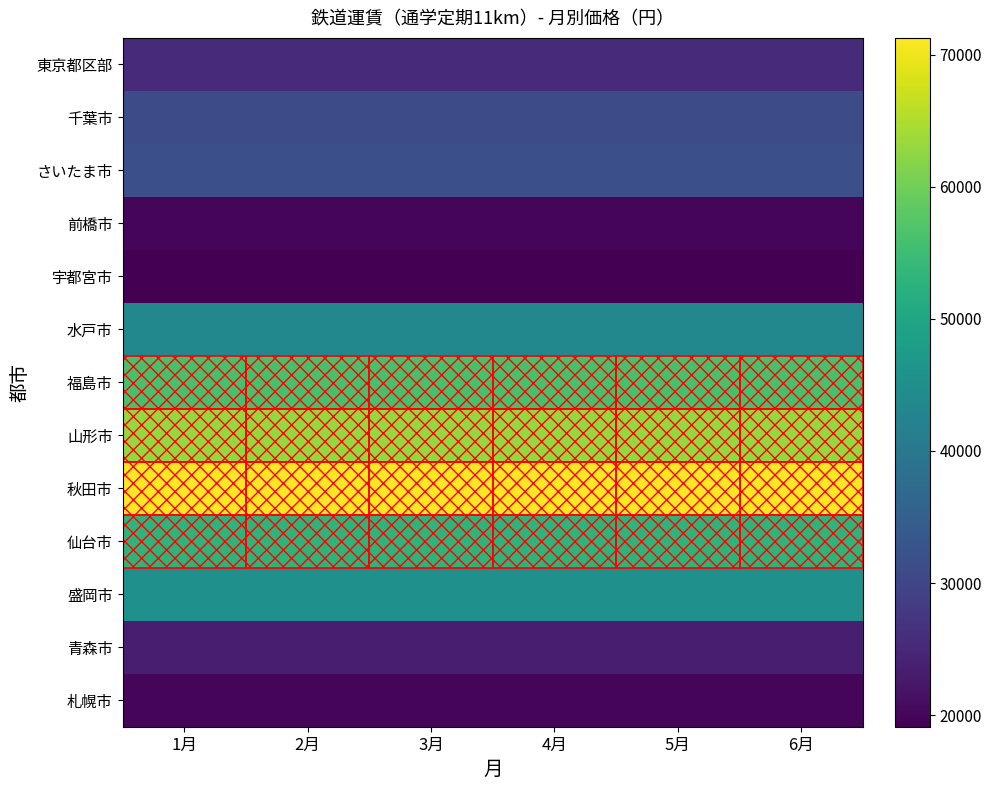

Reading right to left, what are all the values shown in this chart?

札幌市: 6月=19840	5月=19840	4月=19840	3月=19840	2月=19840	1月=19840
青森市: 6月=23490	5月=23490	4月=23490	3月=23490	2月=23490	1月=23490
盛岡市: 6月=45310	5月=45310	4月=45310	3月=45310	2月=45310	1月=45310
仙台市: 6月=52950	5月=52950	4月=52950	3月=52950	2月=52950	1月=52950
秋田市: 6月=71280	5月=71280	4月=71280	3月=71280	2月=71280	1月=71280
山形市: 6月=62970	5月=62970	4月=62970	3月=62970	2月=62970	1月=62970
福島市: 6月=56195	5月=56195	4月=56195	3月=56195	2月=56195	1月=56195
水戸市: 6月=43420	5月=43420	4月=43420	3月=43420	2月=43420	1月=43420
宇都宮市: 6月=19120	5月=19120	4月=19120	3月=19120	2月=19120	1月=19120
前橋市: 6月=20090	5月=20090	4月=20090	3月=20090	2月=20090	1月=20090
さいたま市: 6月=31755	5月=31755	4月=31755	3月=31755	2月=31755	1月=31755
千葉市: 6月=31270	5月=31270	4月=31270	3月=31270	2月=31270	1月=31270
東京都区部: 6月=25338	5月=25338	4月=25338	3月=25338	2月=25338	1月=25338